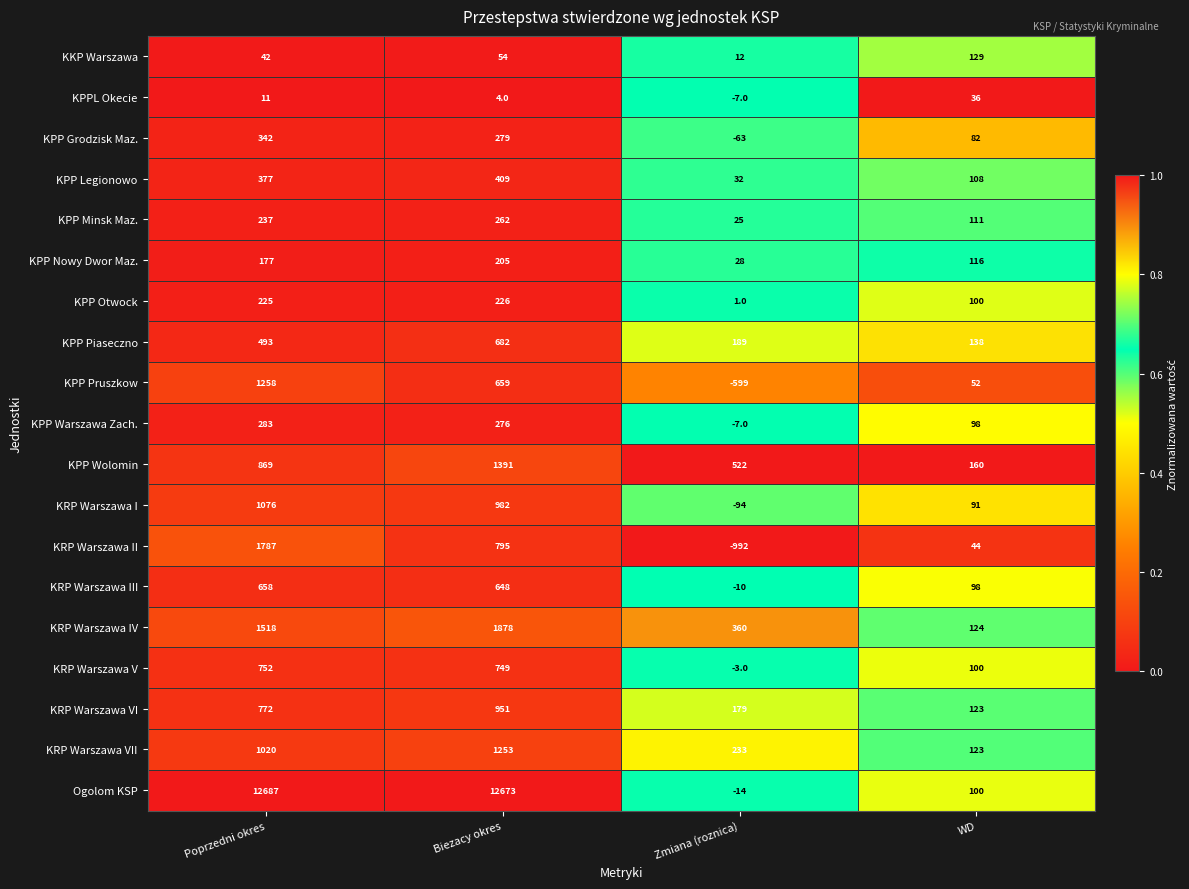

Where does the KRP Warszawa III series first go above 648?

Poprzedni okres